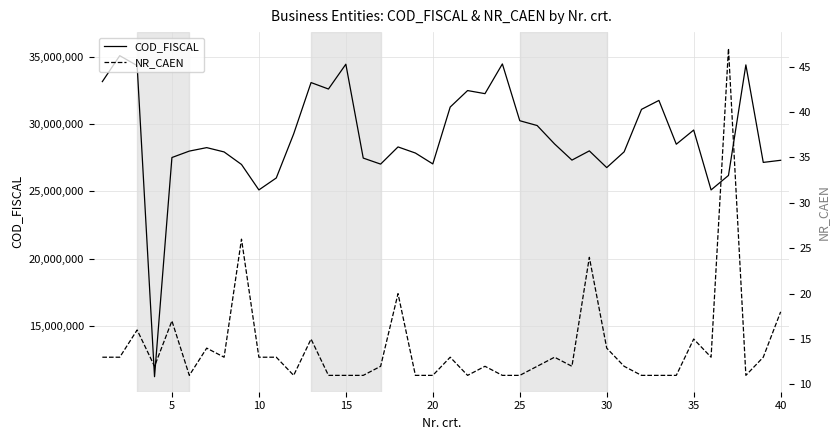

At how many categories does at least one series exceed 27249578?

30